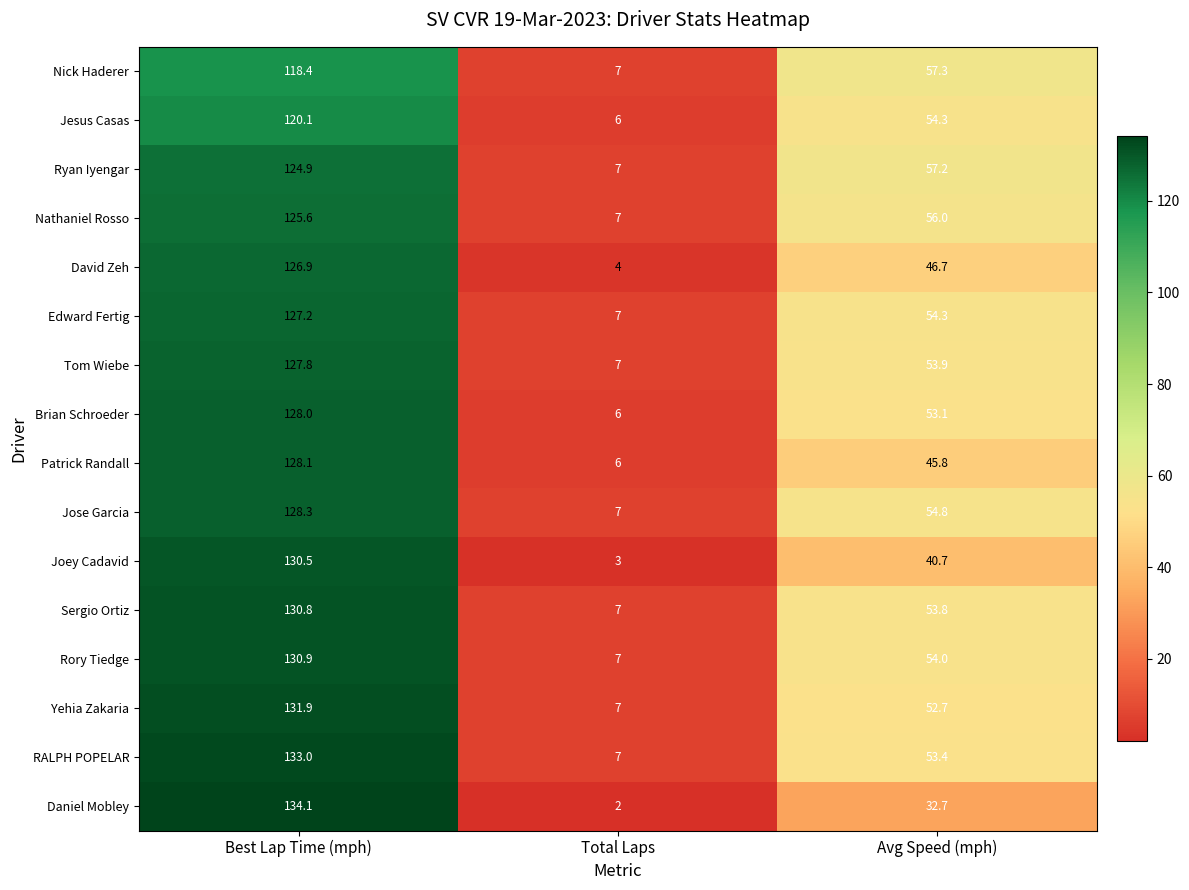

What is the total value across all series at Best Lap Time (mph)?

2046.5